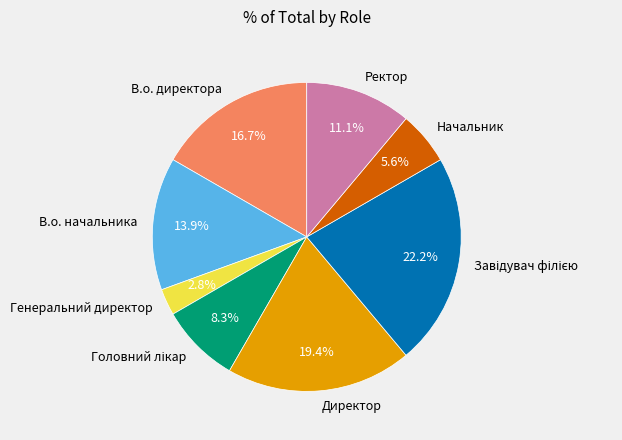

Which slice is the smallest?

Генеральний директор